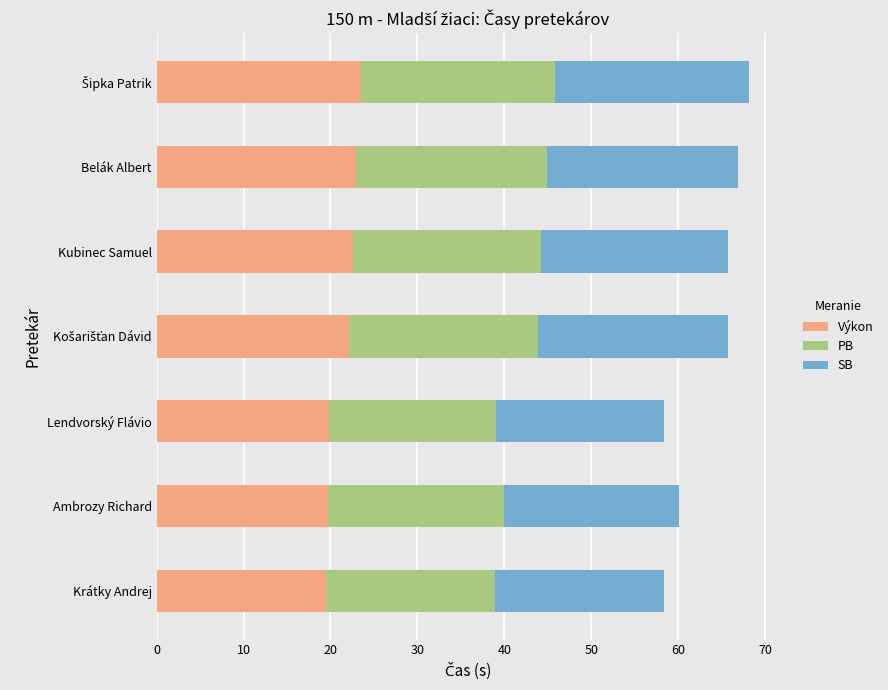

Read the Výkon value at Lendvorský Flávio.

19.8